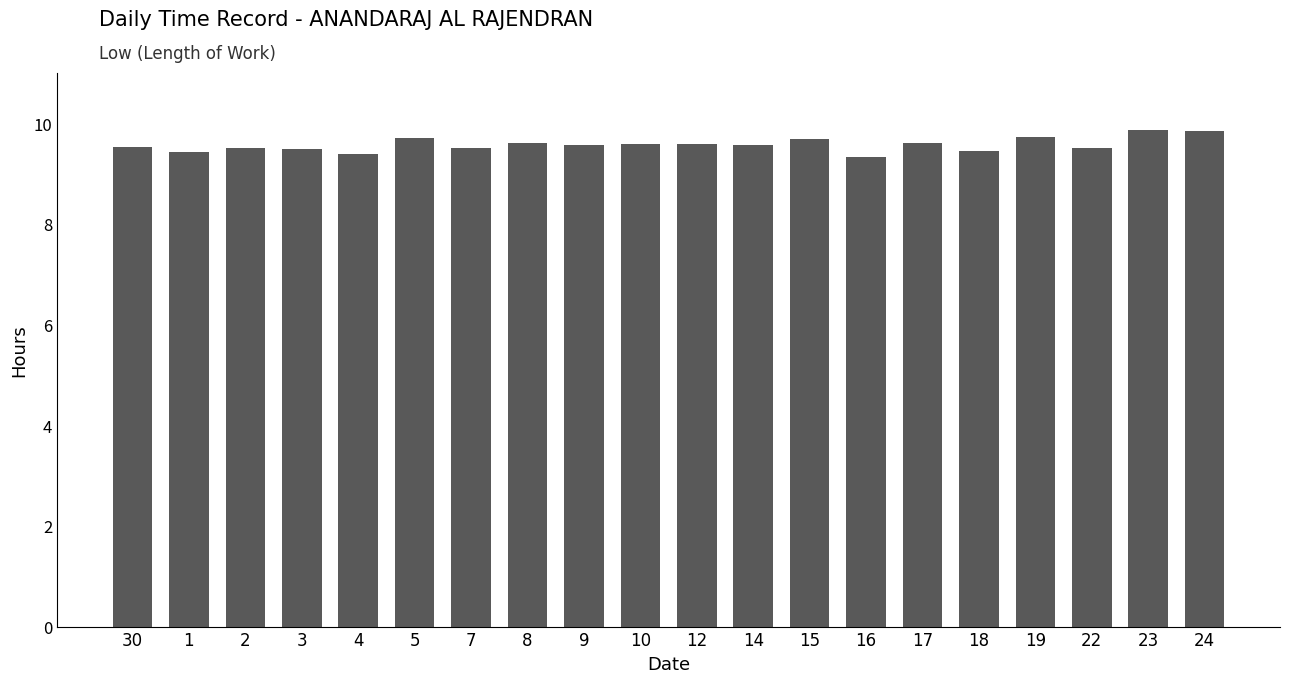

What position from the left is 12?

11